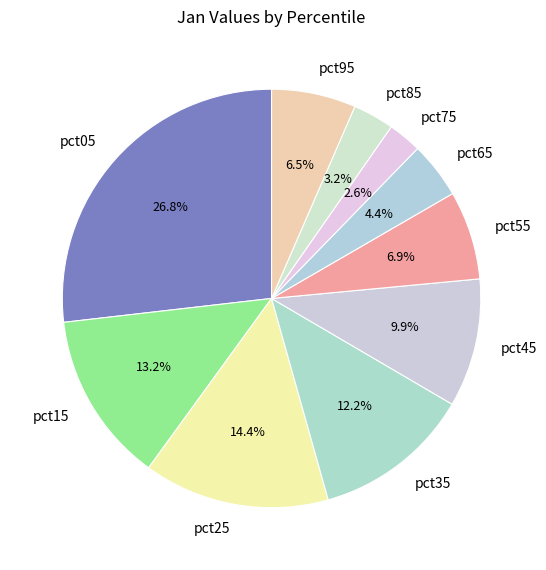

To the nearest percent, what percentage of the pie is pct75?

3%